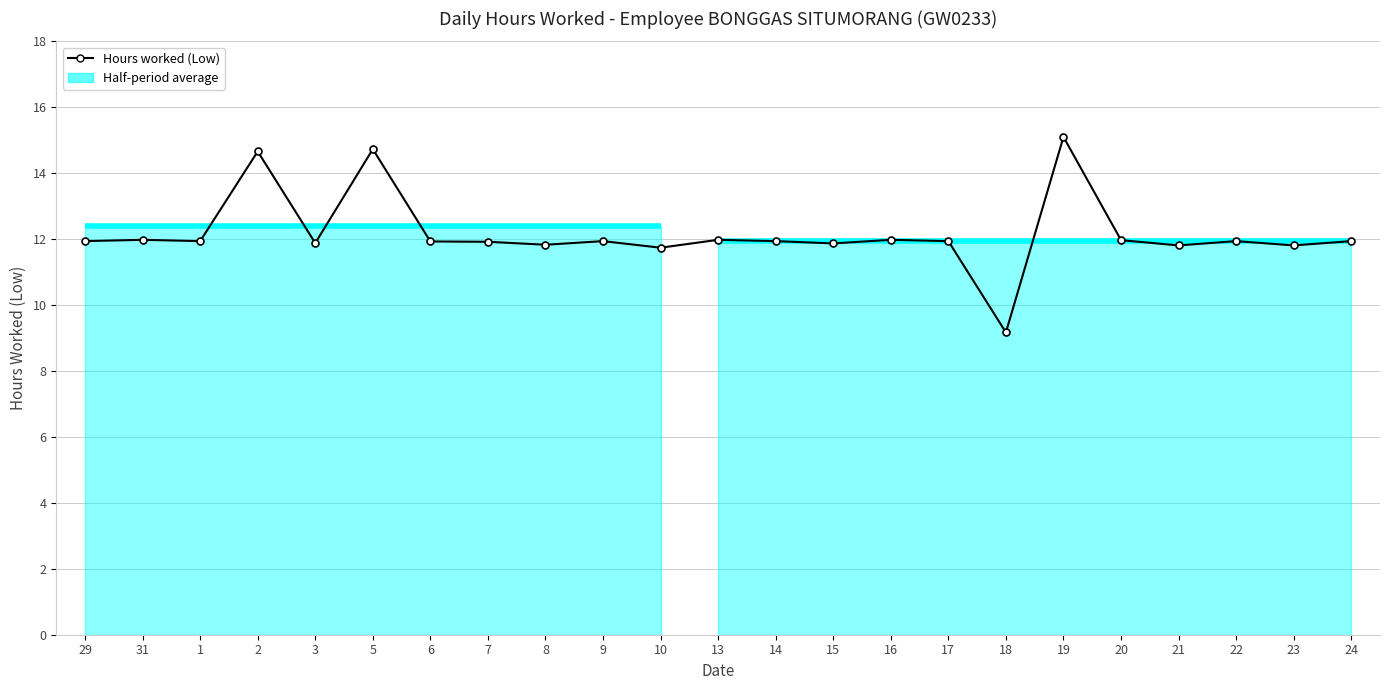

What is the minimum value shown in the chart?

9.2